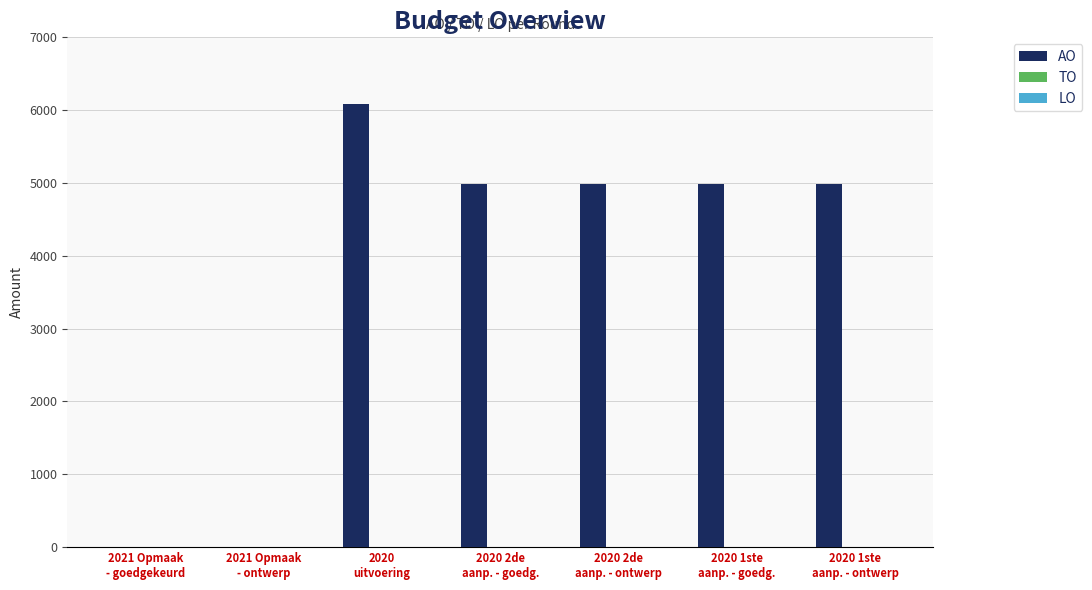

Which category has the highest value across all series?

2020
uitvoering